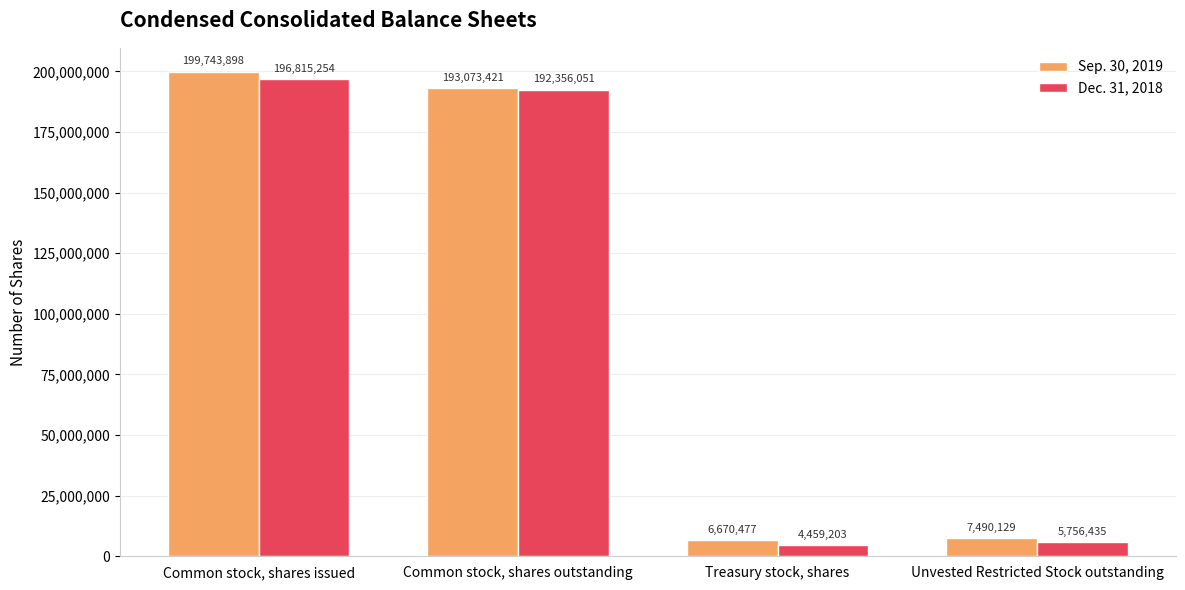

What is the value of the Dec. 31, 2018 bar at the 3rd from the left?

4459203